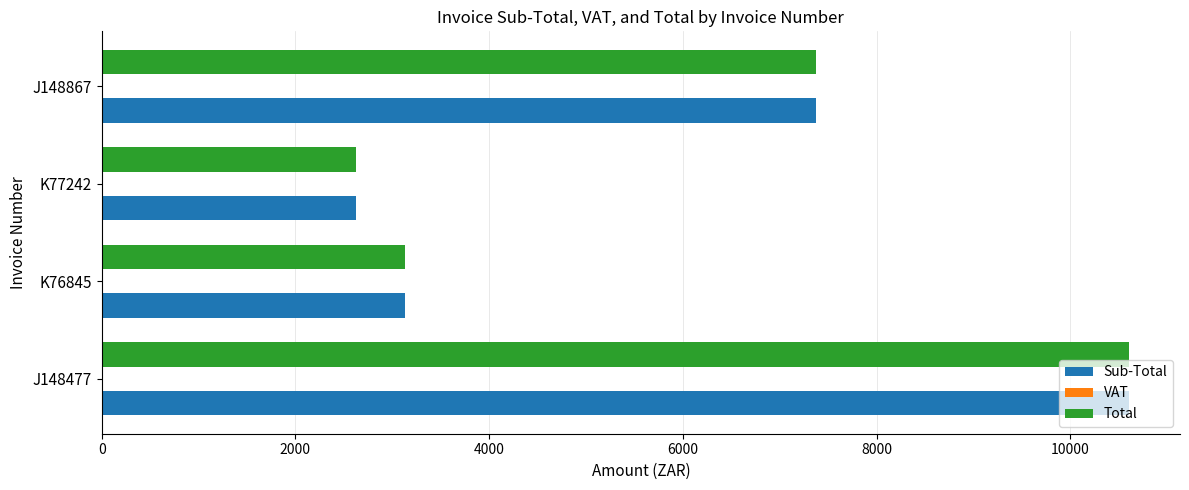

What is the average value of the Total series?

5934.2